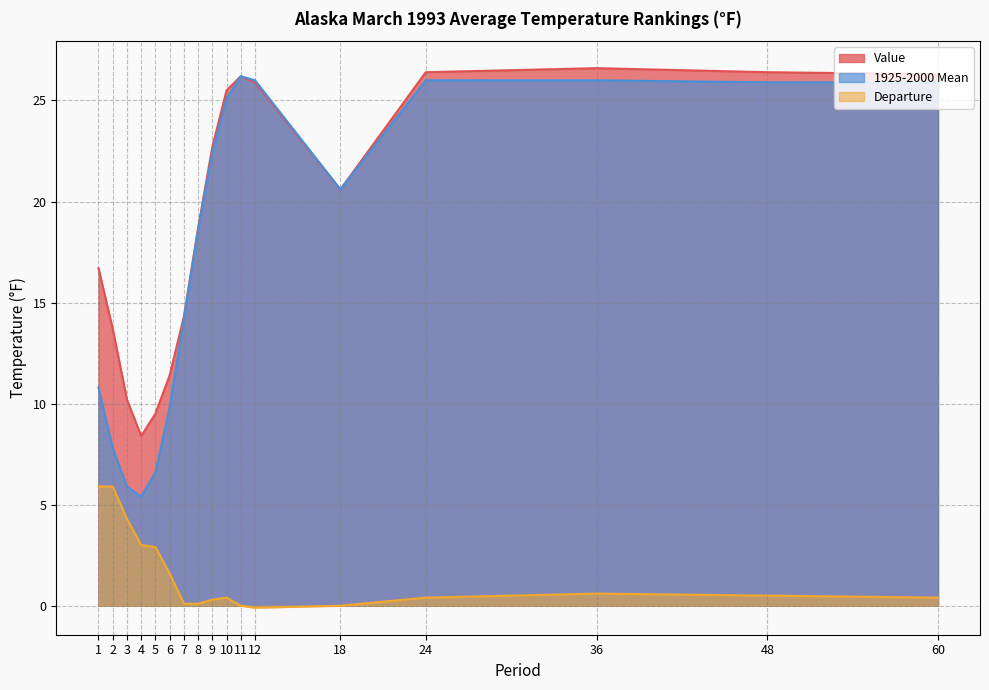

Reading left to right, what are all the values shown in this chart?

Value: 1=16.7	2=13.7	3=10.2	4=8.4	5=9.5	6=11.4	7=14.3	8=18.7	9=22.7	10=25.5	11=26.2	12=25.9	18=20.6	24=26.4	36=26.6	48=26.4	60=26.3
1925-2000 Mean: 1=10.8	2=7.8	3=5.9	4=5.4	5=6.6	6=9.8	7=14.2	8=18.6	9=22.4	10=25.1	11=26.2	12=26.0	18=20.6	24=26.0	36=26.0	48=25.9	60=25.9
Departure: 1=5.9	2=5.9	3=4.3	4=3.0	5=2.9	6=1.6	7=0.1	8=0.1	9=0.3	10=0.4	11=0.0	12=-0.1	18=0.0	24=0.4	36=0.6	48=0.5	60=0.4